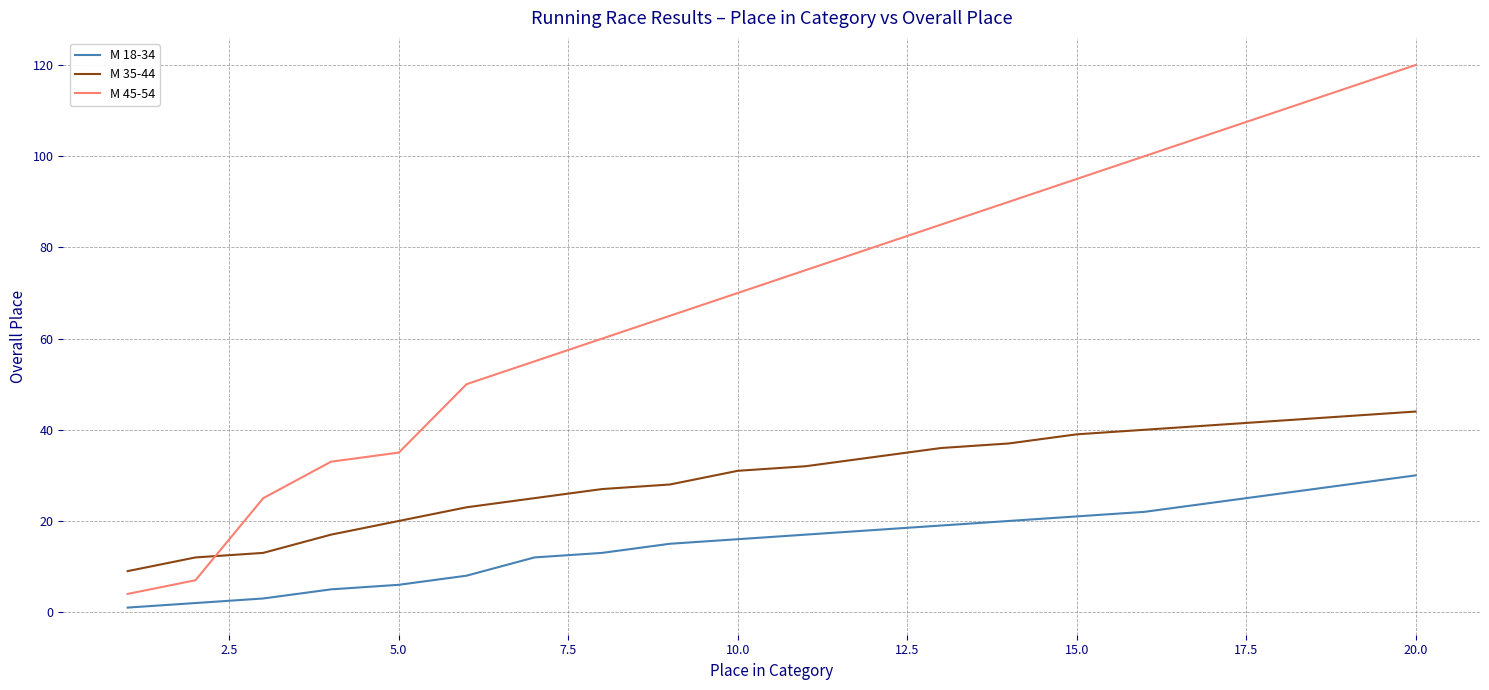

Which series has the largest range (max minus min)?

М 45-54